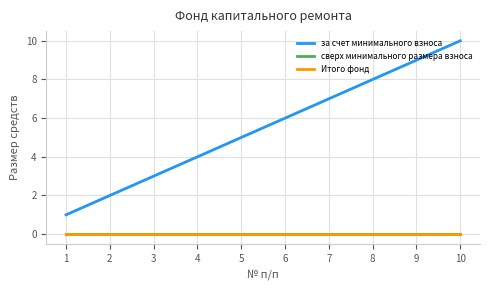

How many lines are shown in the chart?

3